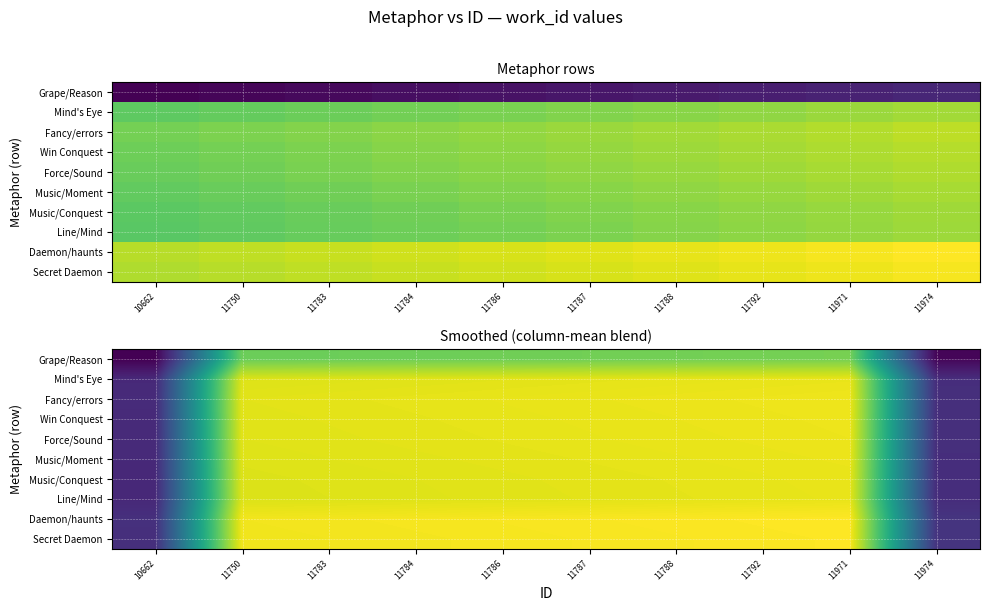

Which series has the largest range (max minus min)?

Daemon/haunts